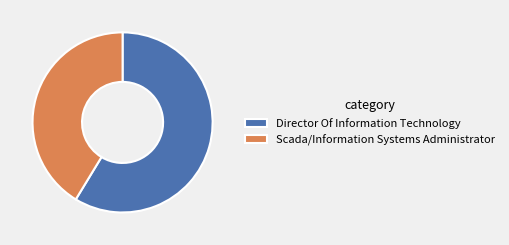

How many slices are in this pie chart?

2